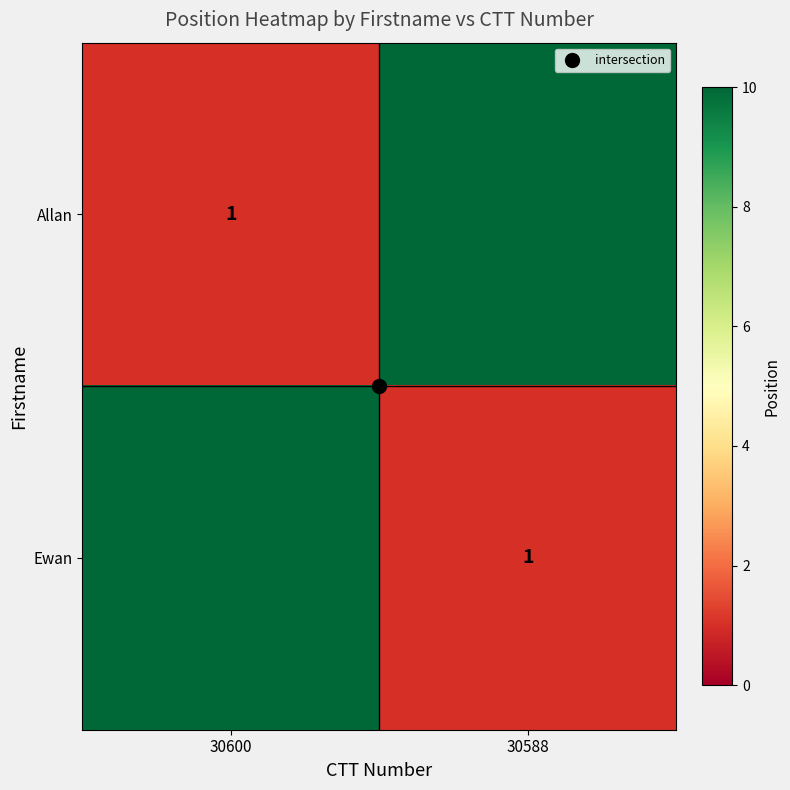

At how many categories does at least one series exceed 5?

2